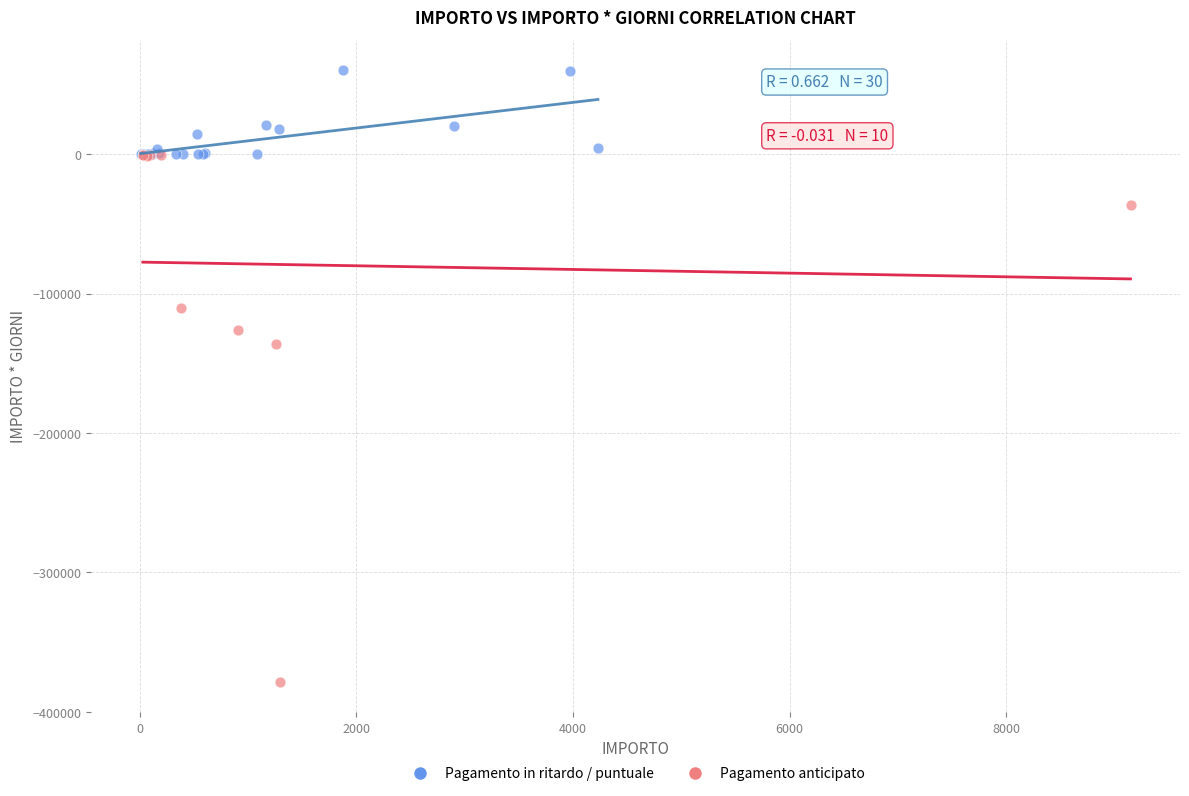

Which series reaches the minimum Y coordinate?

Pagamento anticipato